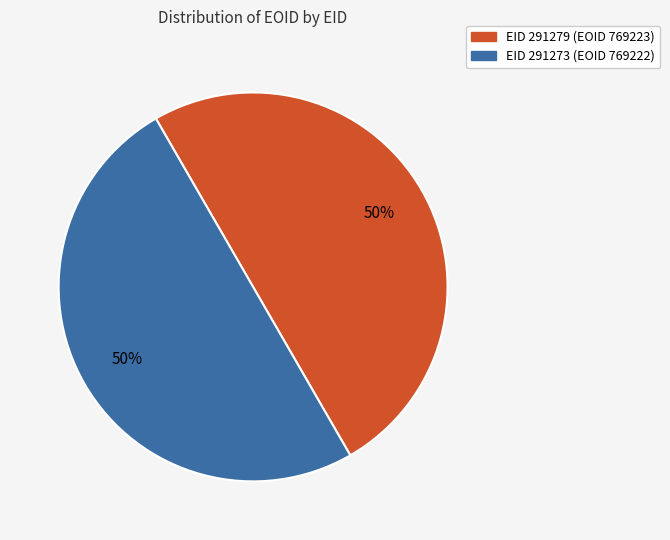

To the nearest percent, what is the average slice percentage?

50%